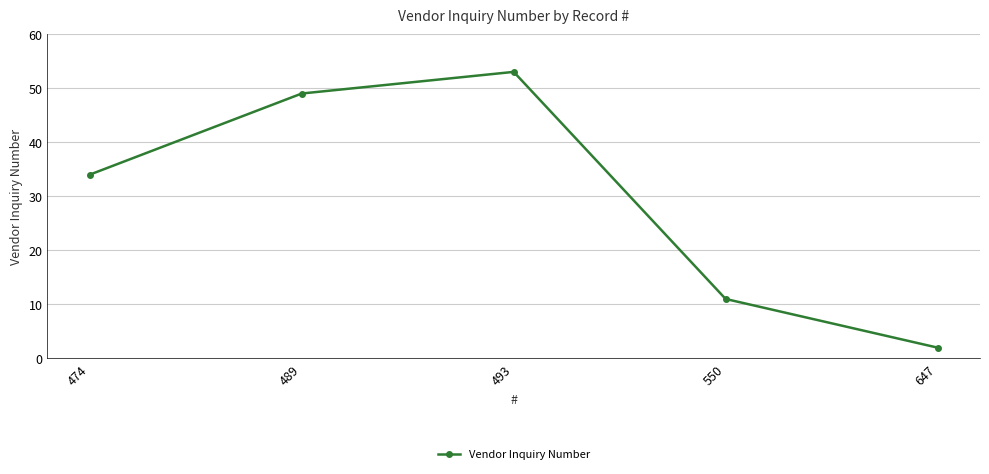

What is the value of the 4th point from the left?

11